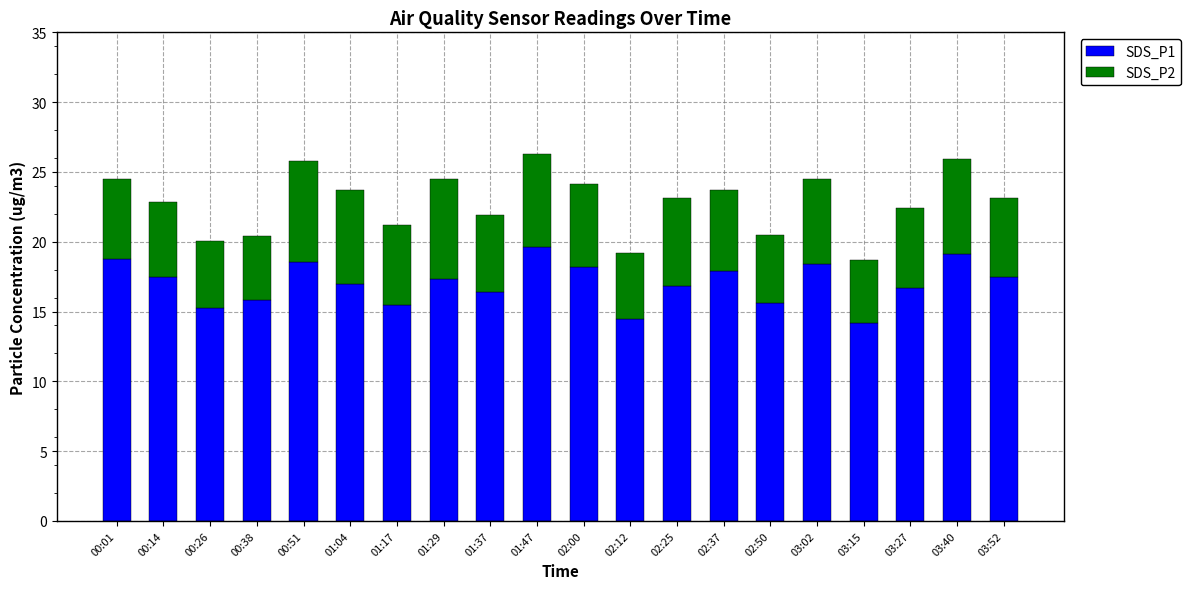

The SDS_P1 series shows 6.4 at 03:02. True or false?

False